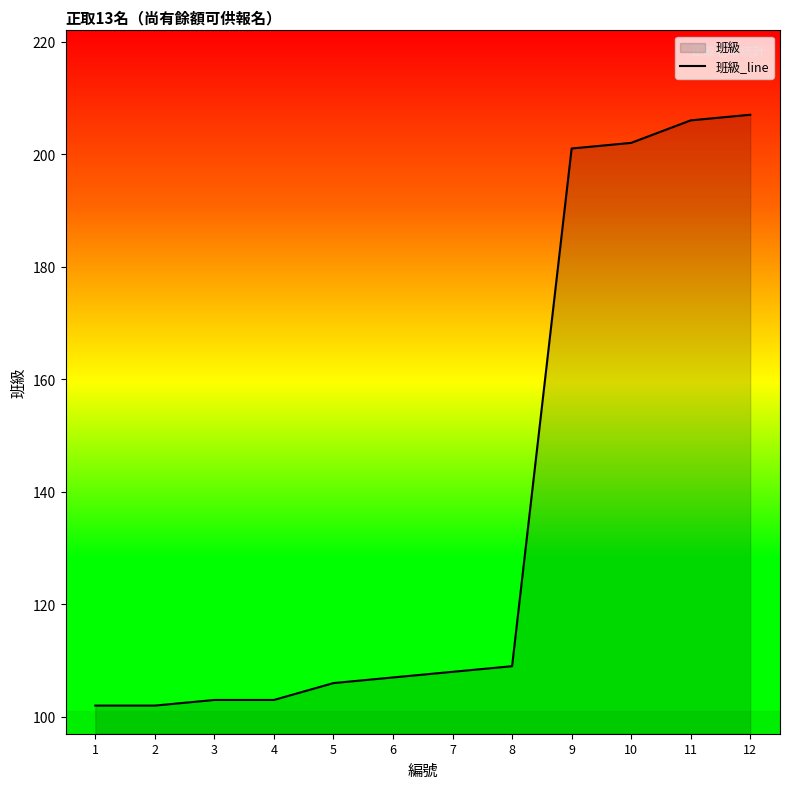

What is the ratio of the value at 1 to the value at 3?

1.0